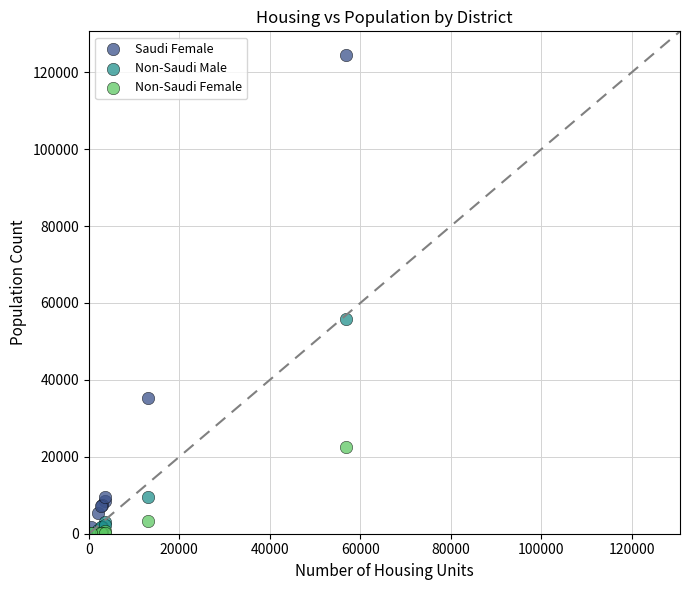

Which series has the widest spread of Y values?

Saudi Female